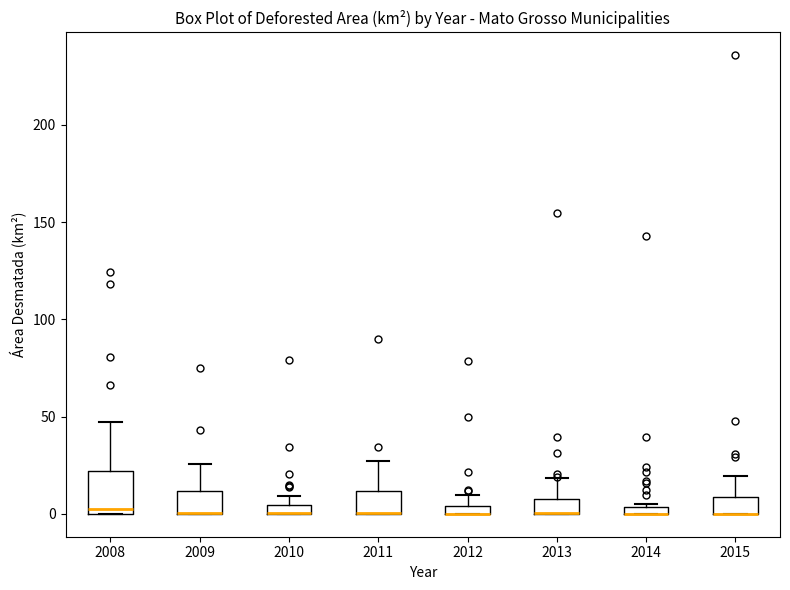

Which box is the tallest, from its lower edge to its upper edge?

2008